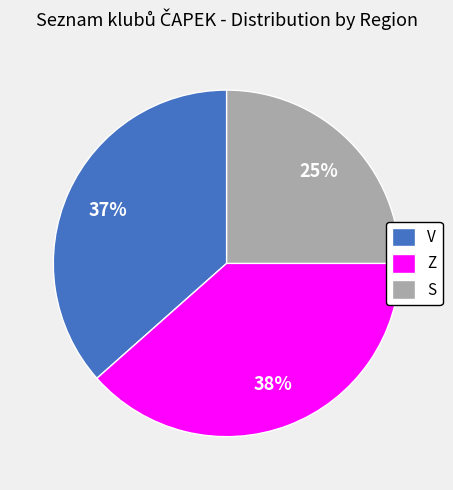

Is the sum of Z and V greater than half?

Yes